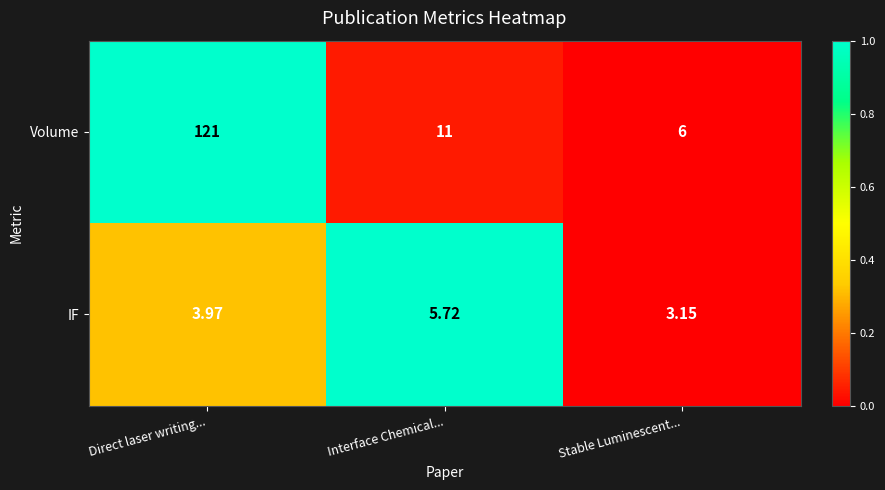

Rank the series by their maximum value, from lowest to highest.

IF, Volume